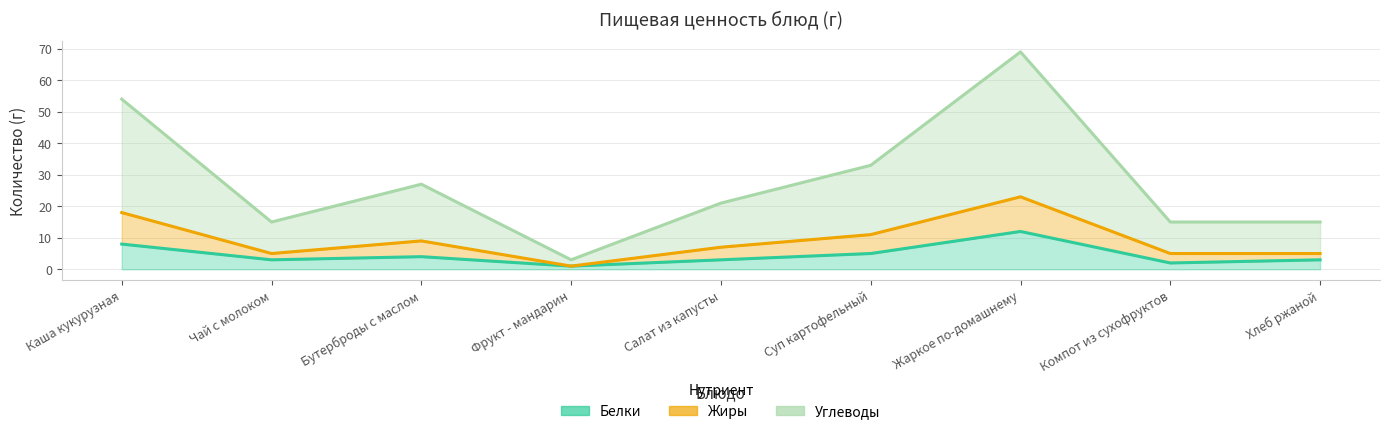

What is the difference between the maximum and minimum values in the Углеводы series?

66